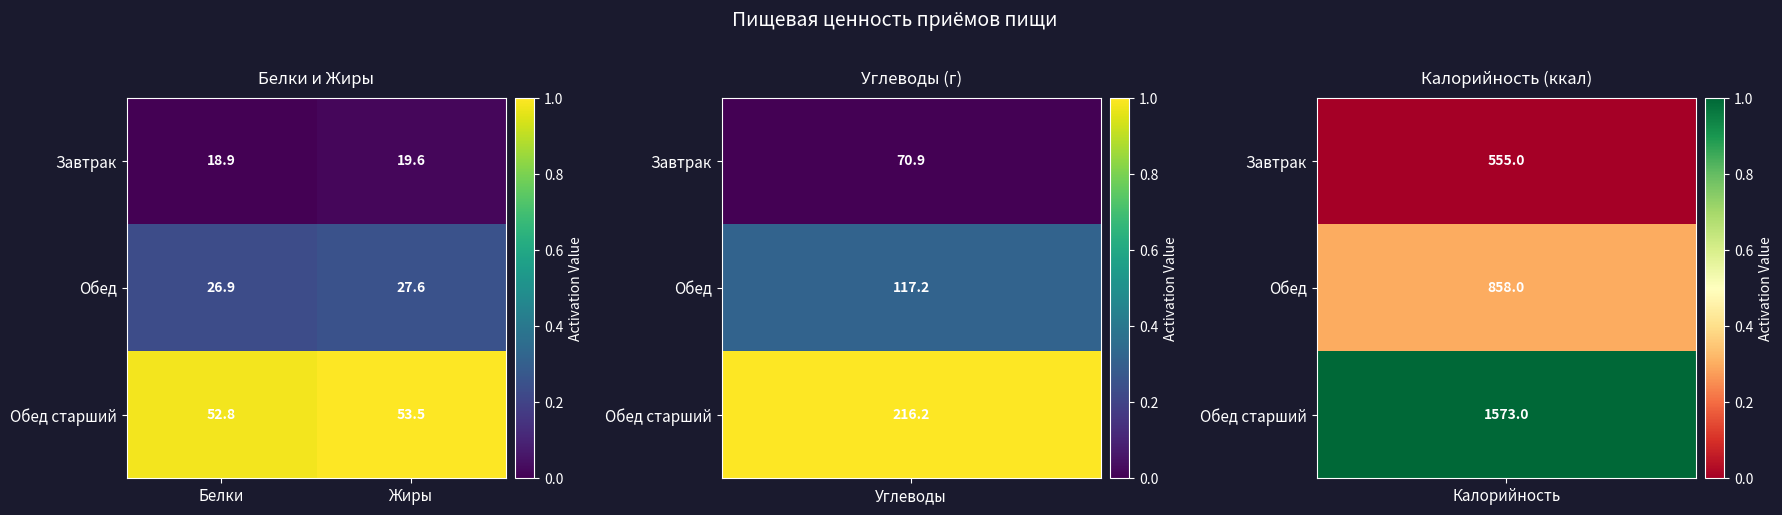

Which label corresponds to the largest value in the chart?

Жиры